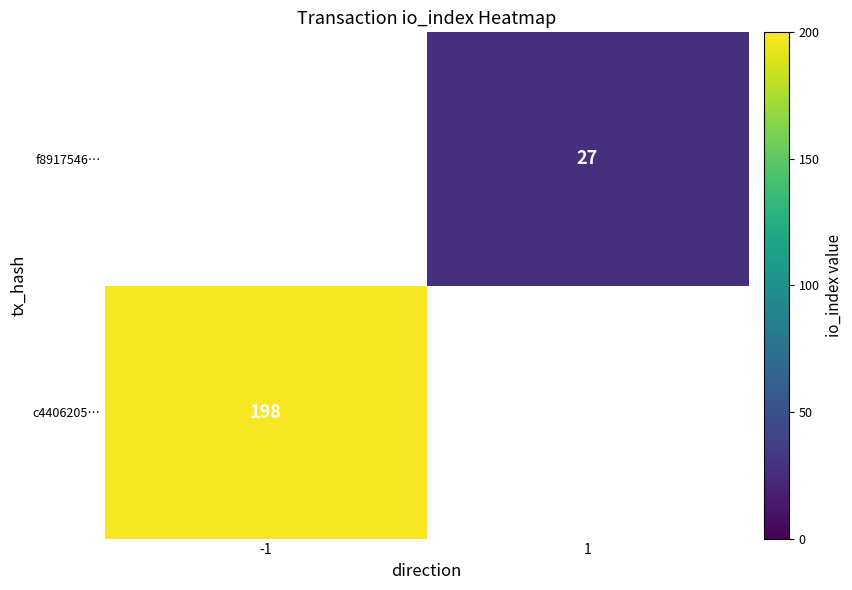

Count the number of data series in this chart.

2